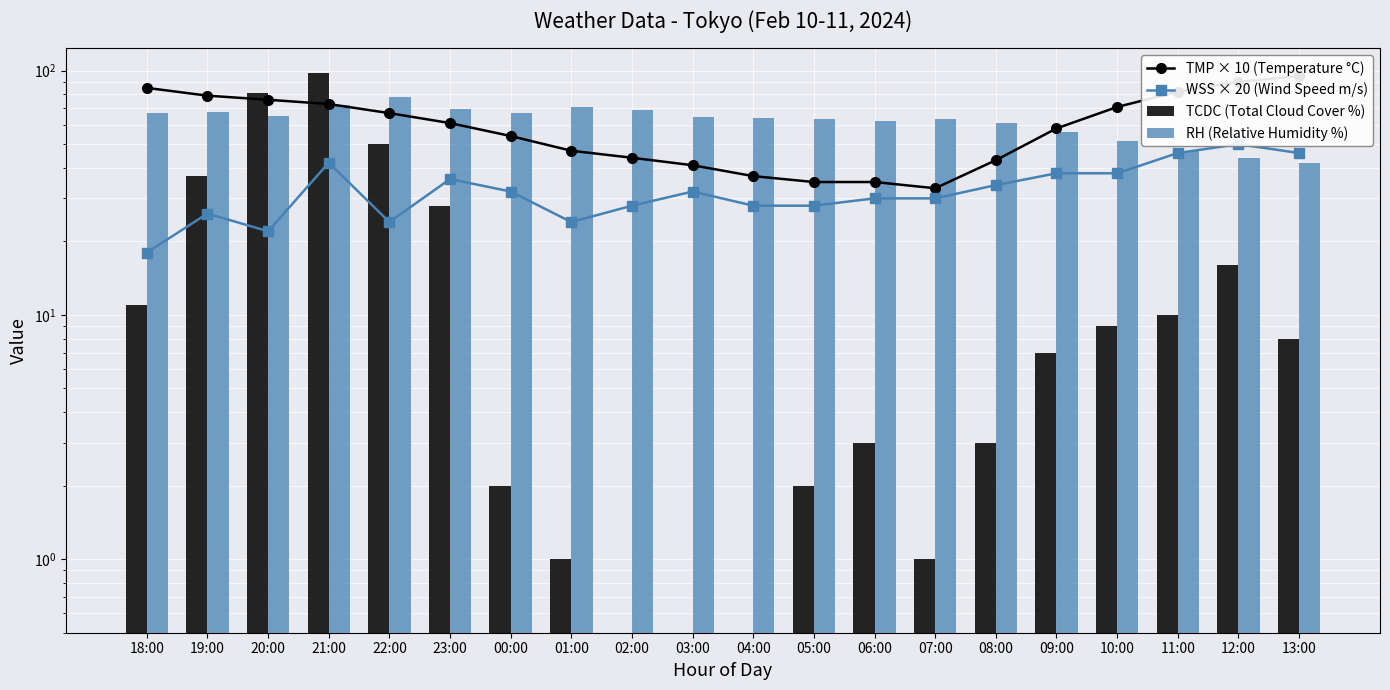

Is the value of RH (Relative Humidity %) at 13:00 greater than the value of WSS × 20 (Wind Speed m/s) at 06:00?

Yes